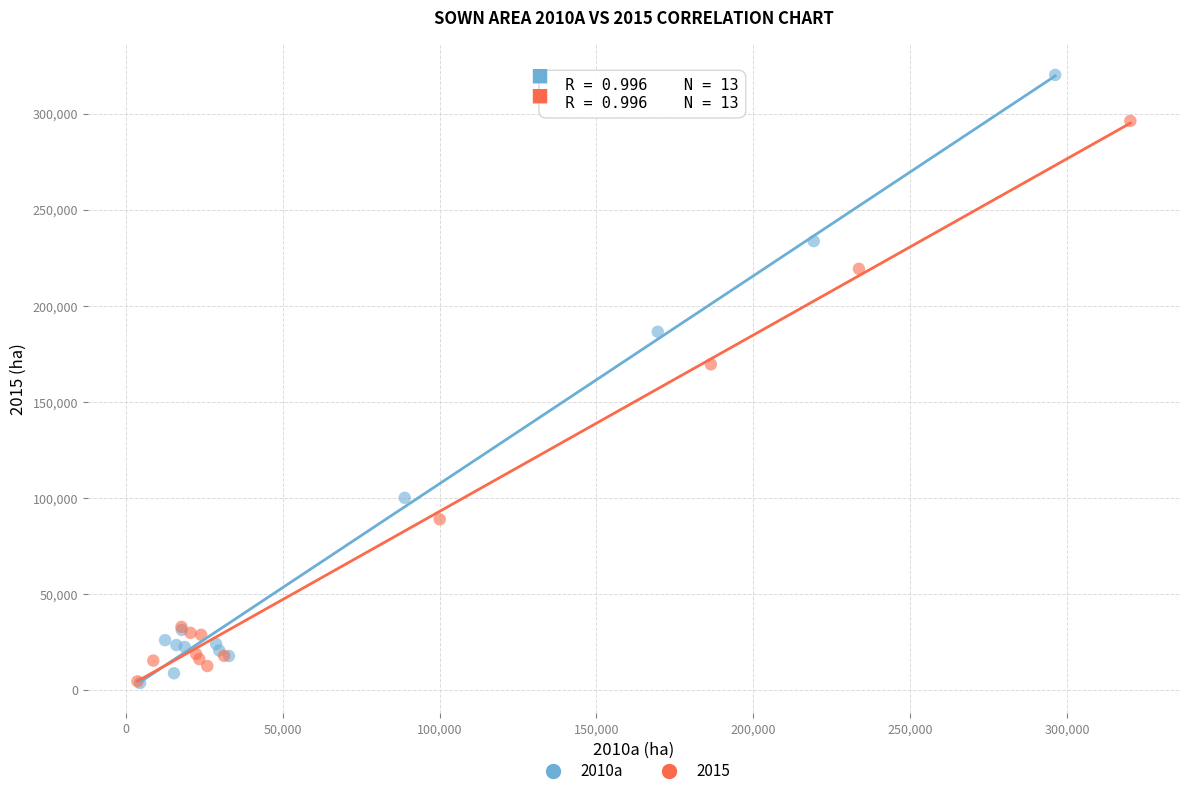

Which series contains the highest Y value?

2010a